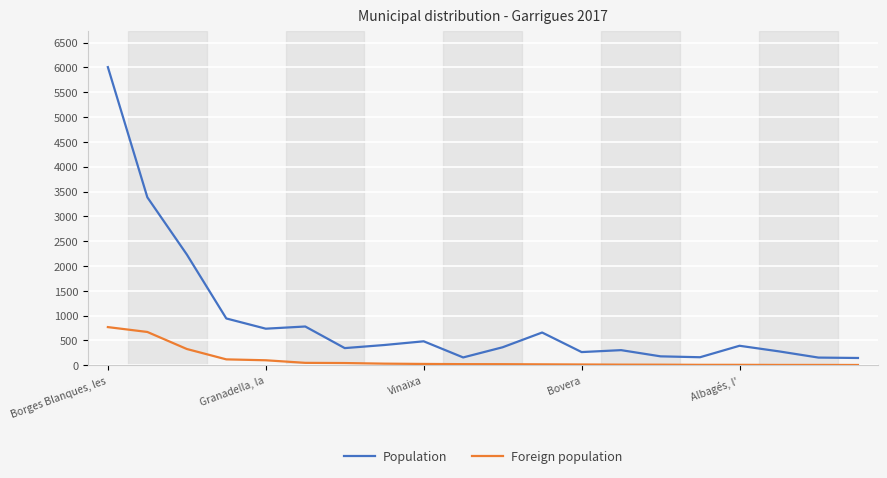

What is the lowest value of the Population series?

147